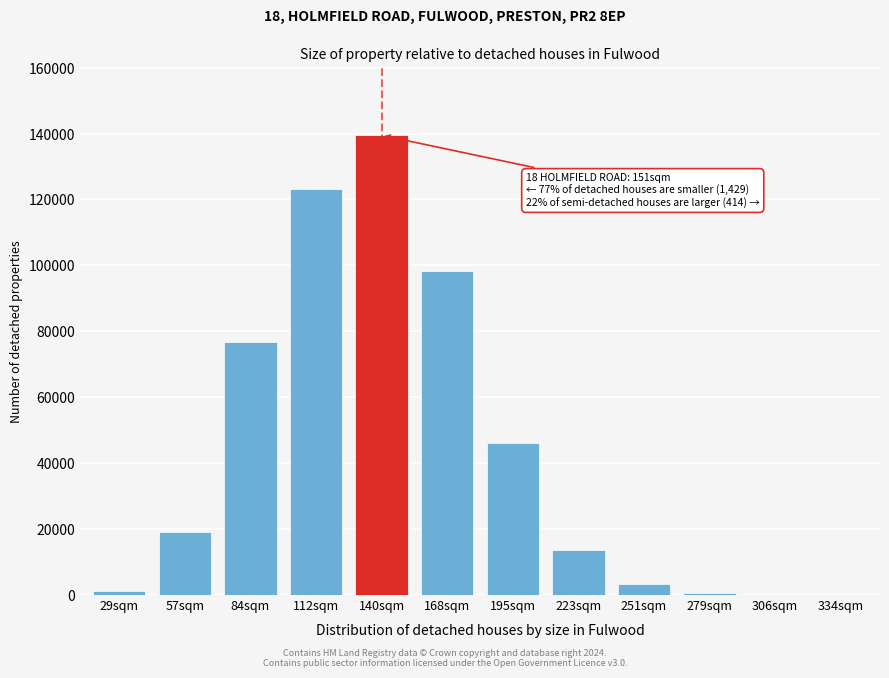

What is the ratio of the value at 57sqm to the value at 84sqm?

0.3